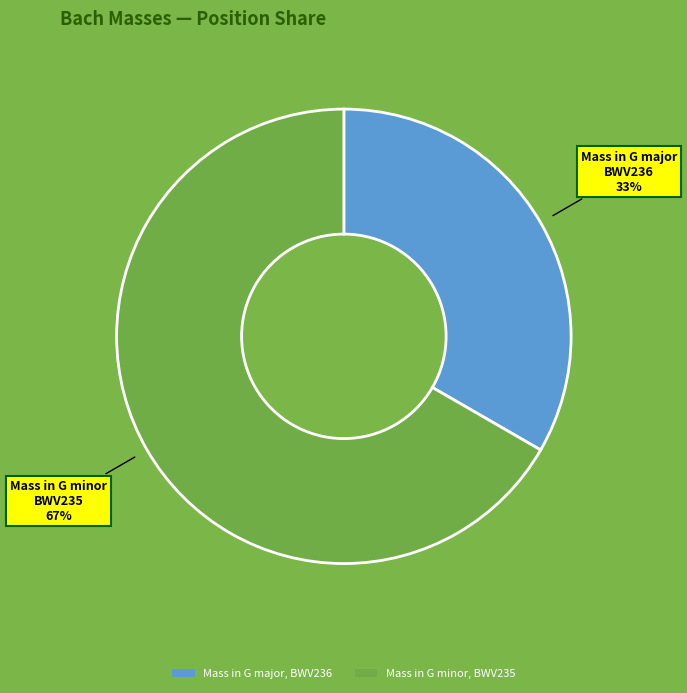

What is the majority slice?

Mass in G minor BWV235